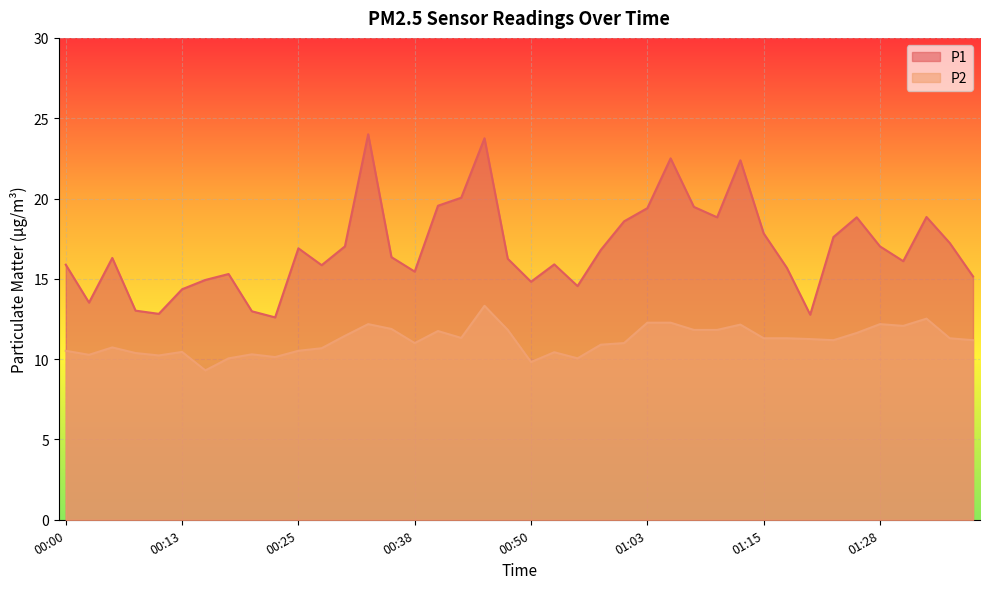

What is the spread (max minus min) of values at 00:20?

2.7